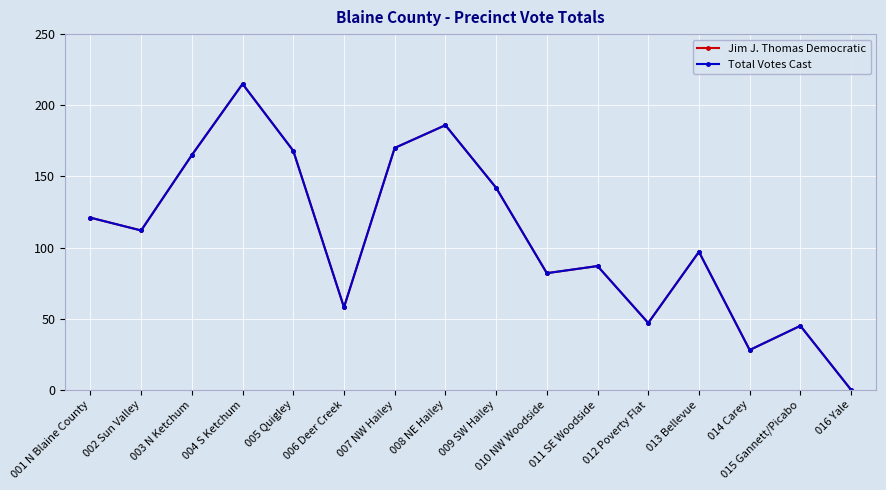

Is the value of Jim J. Thomas Democratic at 004 S Ketchum greater than the value of Total Votes Cast at 005 Quigley?

Yes